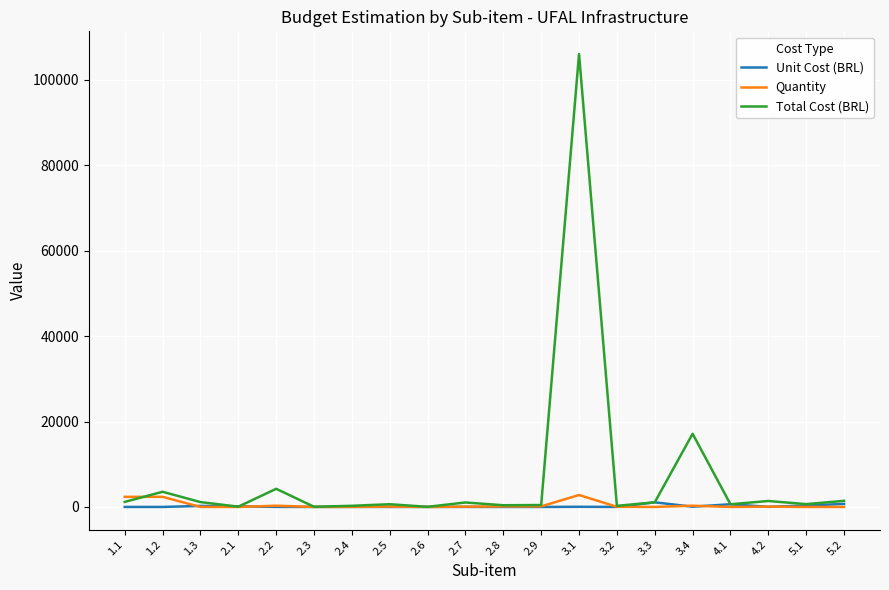

What is the total value across all series at 2.9?

594.6